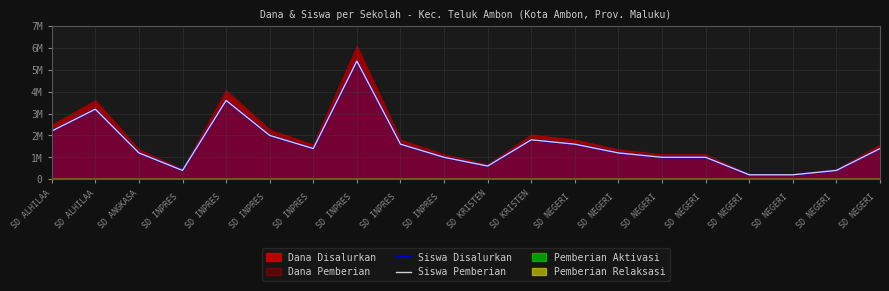

Reading right to left, list all the values displayed in this chart.

Siswa Disalurkan: 1400000	400000	200000	200000	1000000	1000000	1200000	1600000	1800000	600000	1000000	1600000	5400000	1400000	2000000	3600000	400000	1200000	3200000	2200000
Siswa Pemberian: 1400000	400000	200000	200000	1000000	1000000	1200000	1600000	1800000	600000	1000000	1600000	5400000	1400000	2000000	3600000	400000	1200000	3200000	2200000